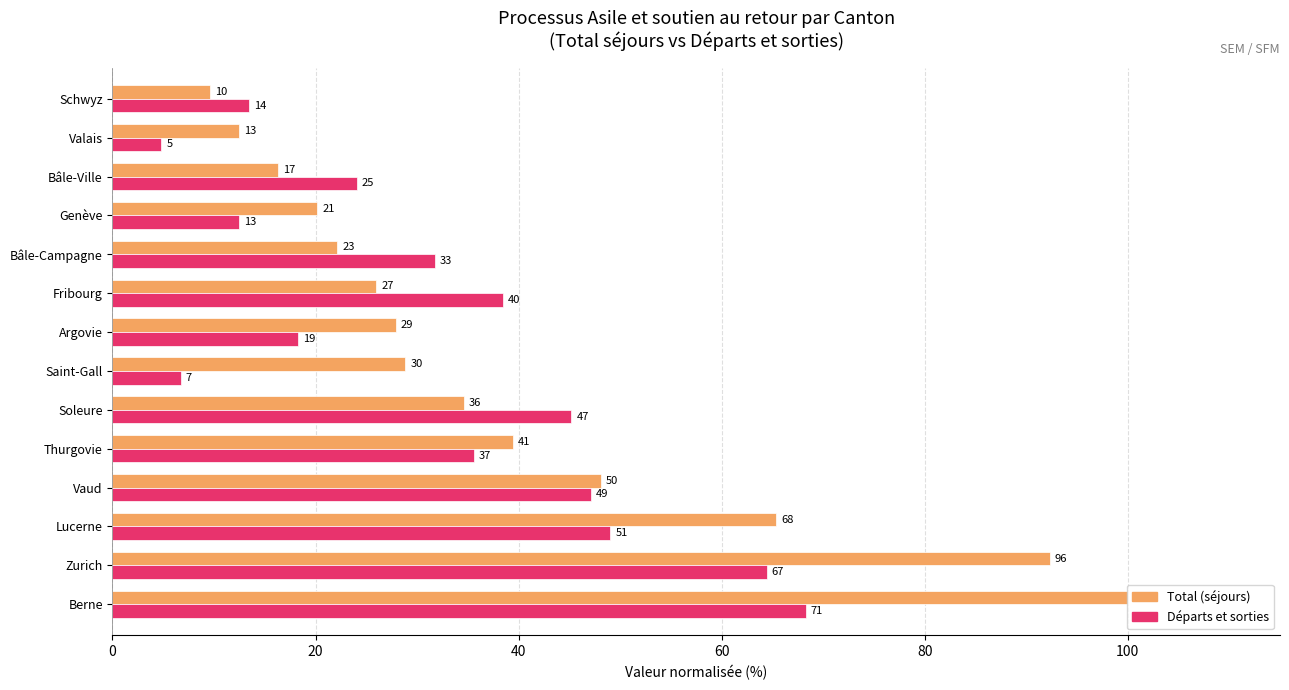

At how many categories does at least one series exceed 7?

14